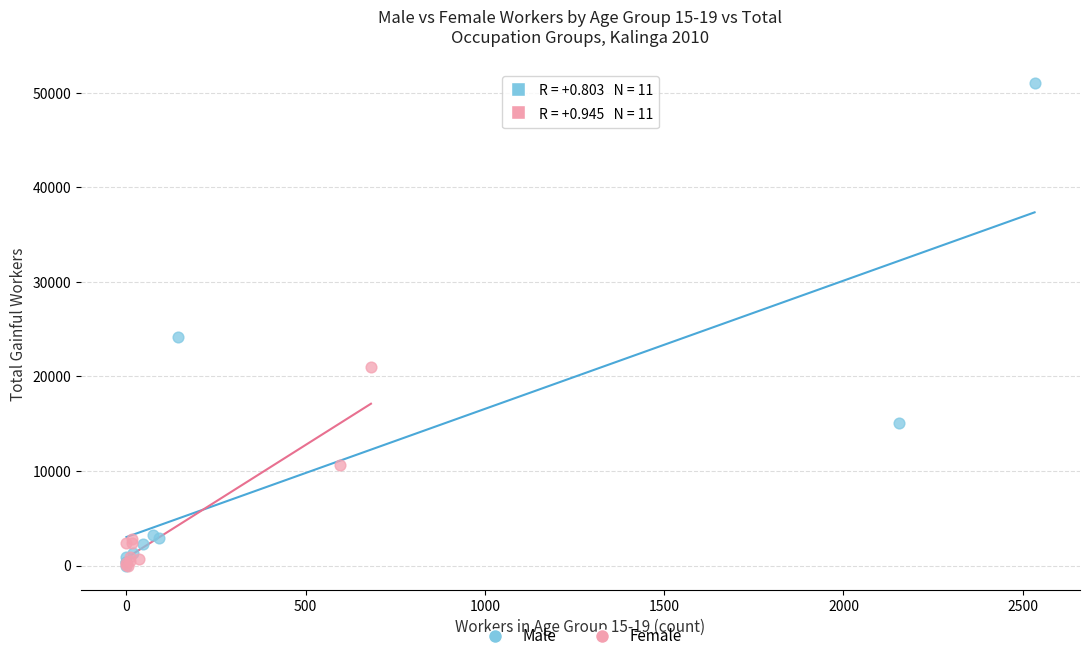

Which series contains the highest Y value?

Male